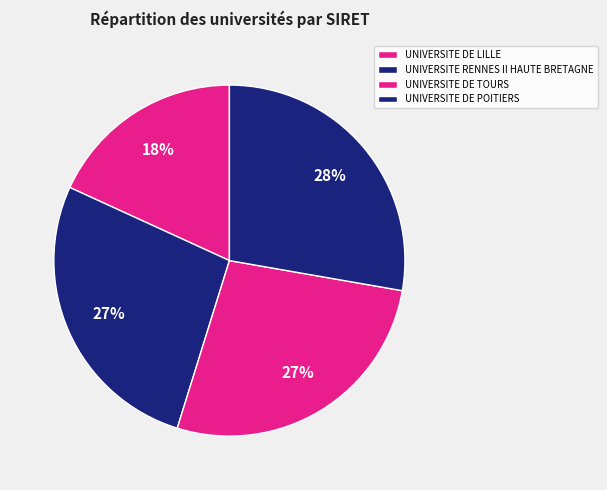

The UNIVERSITE DE TOURS slice represents 27% of the pie. True or false?

True